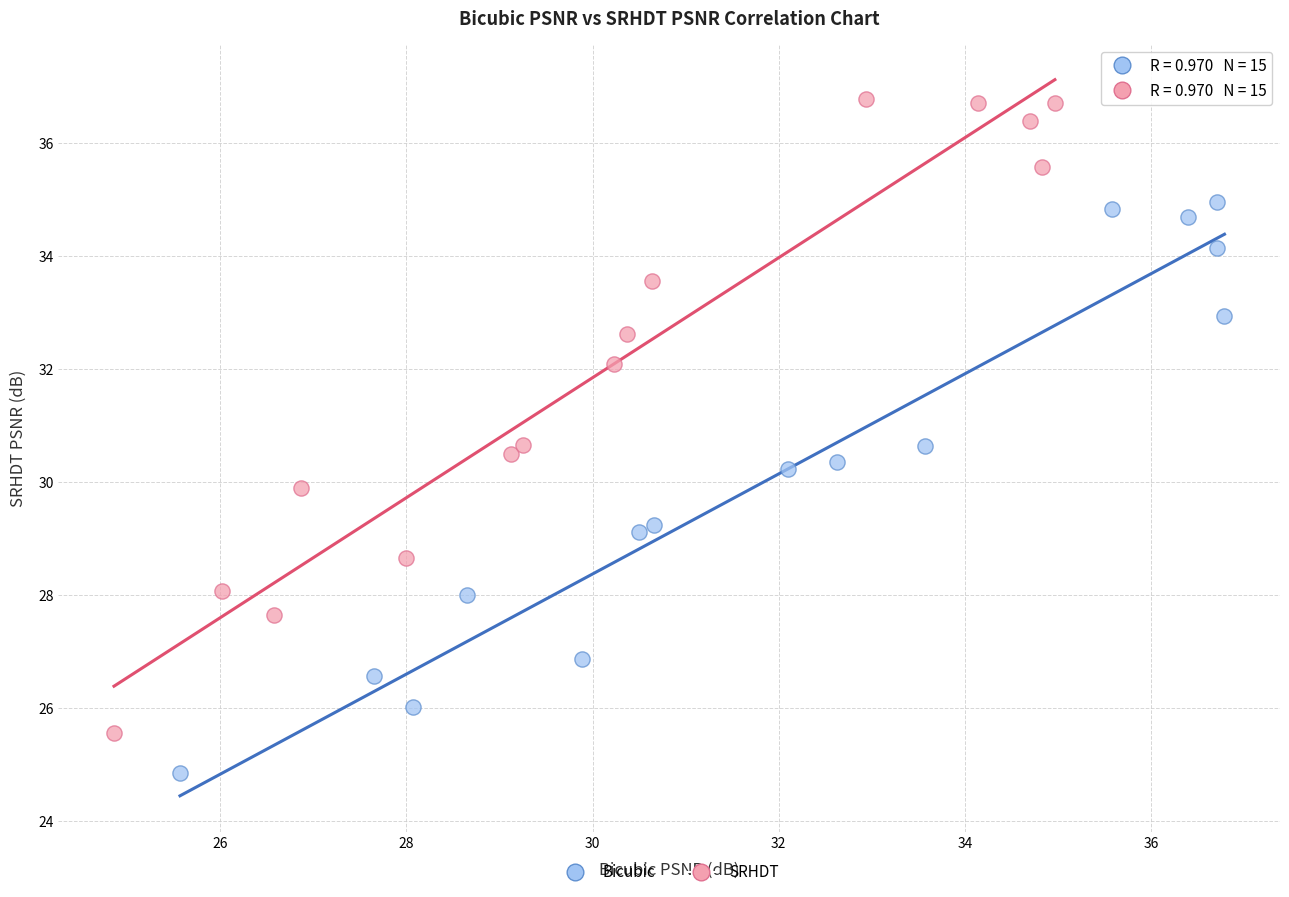

Which series has the widest spread of Y values?

SRHDT